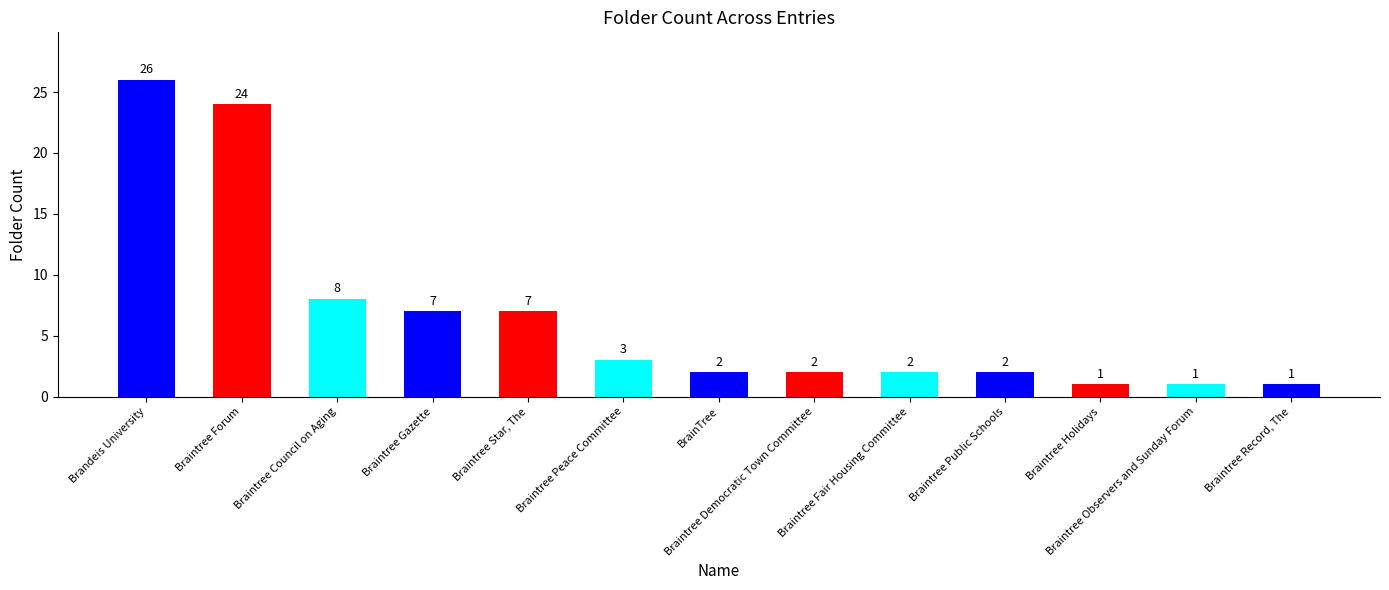

Are the bars horizontal?

No